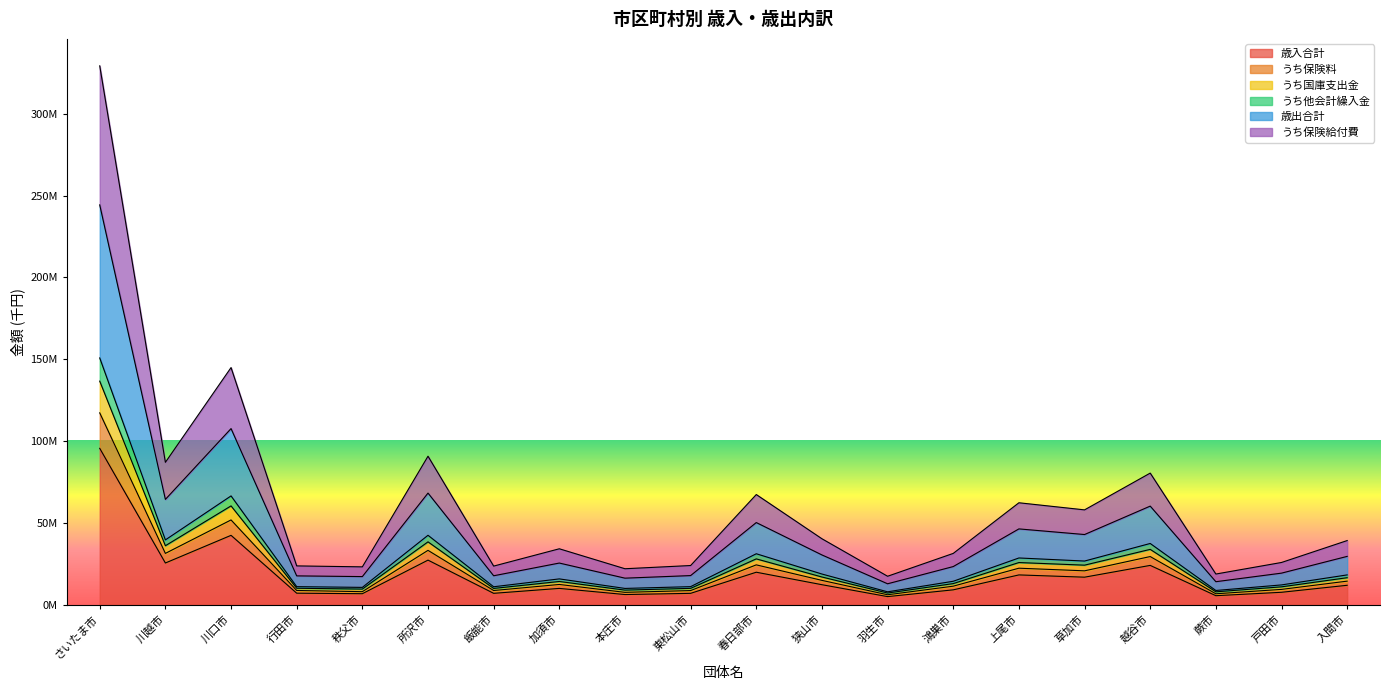

True or false: 歳入合計 and うち保険料 cross at least once.

False